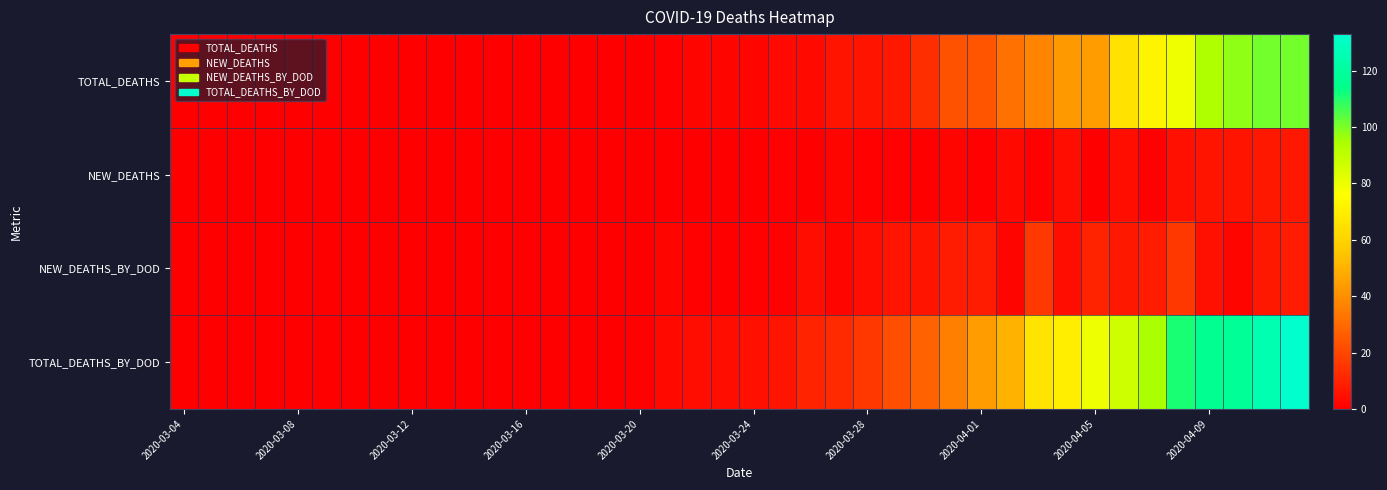

At how many categories does at least one series exceed 9?

18